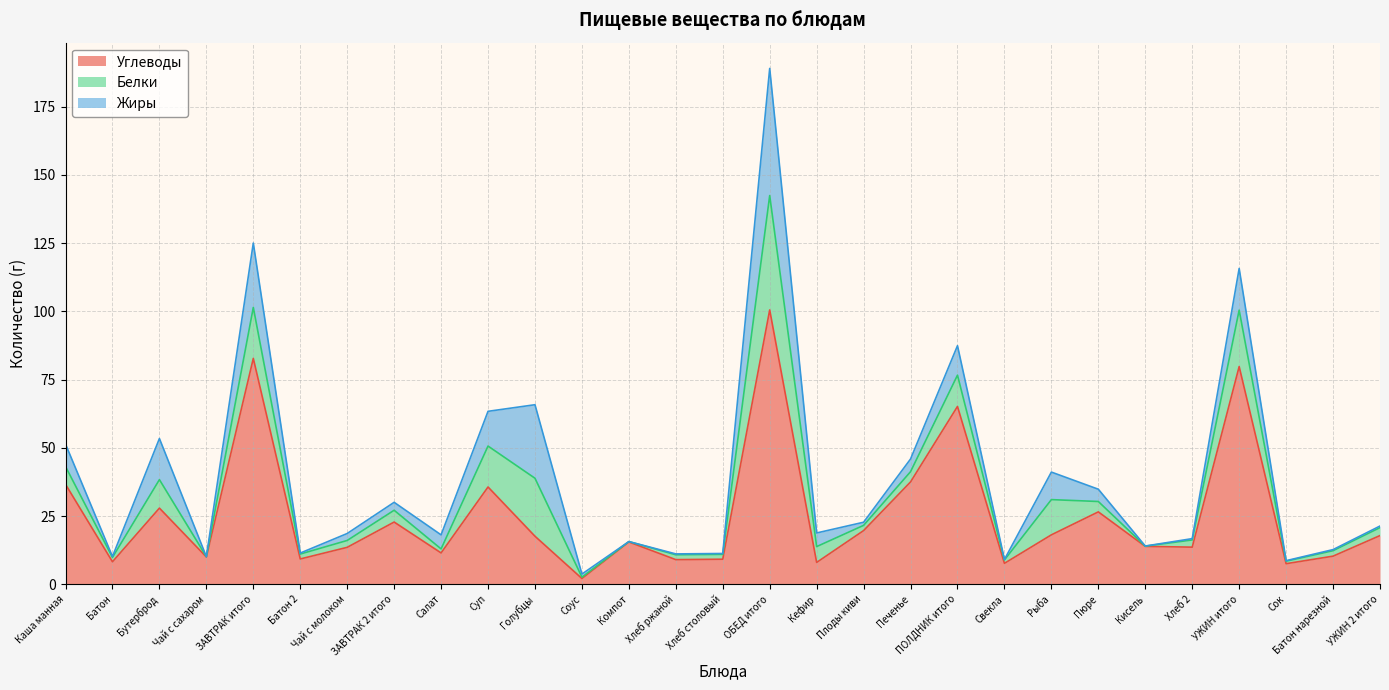

The Жиры series shows 0.0 at Кисель. True or false?

True